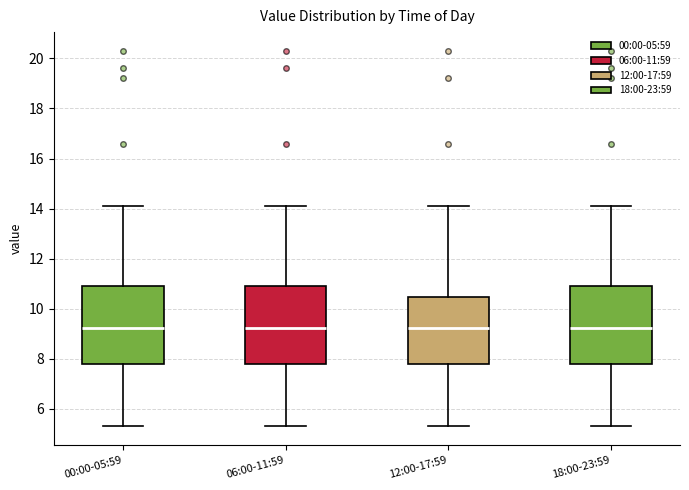

Reading left to right, transcribe this box plot: for each box, give where its median line is, the range the box spans, and where its two whiskers end, as read against the y-axis. The values are not printed on the chart, so give them approximately, as read against the axis.

00:00-05:59: median 9.2, box 7.8 to 11.0, whiskers 5.4 to 14.2
06:00-11:59: median 9.2, box 7.8 to 11.0, whiskers 5.4 to 14.2
12:00-17:59: median 9.2, box 7.8 to 10.4, whiskers 5.4 to 14.2
18:00-23:59: median 9.2, box 7.8 to 11.0, whiskers 5.4 to 14.2